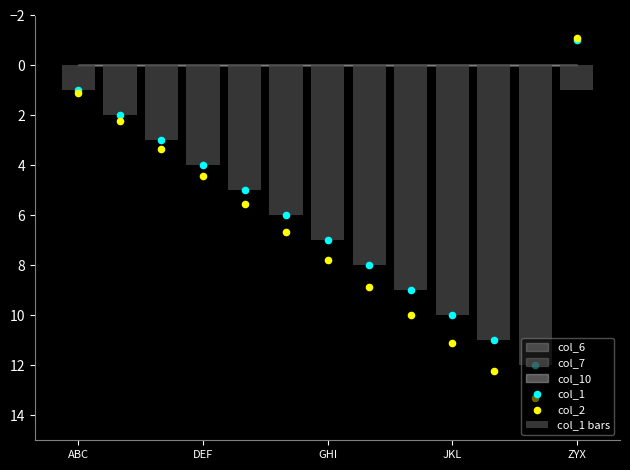

Which series has the largest Y range (max minus min)?

col_2